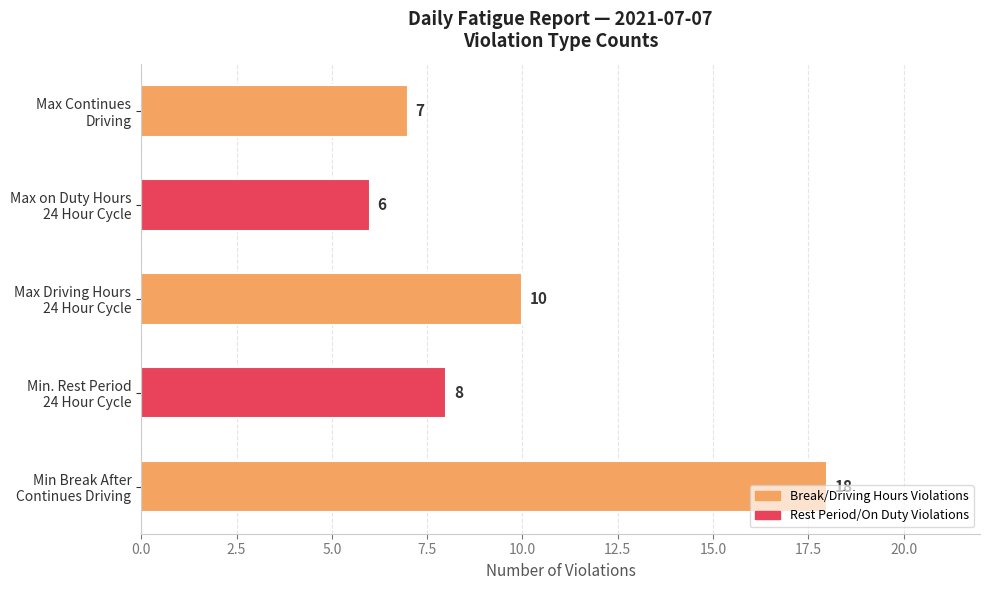

What is the minimum value shown in the chart?

6